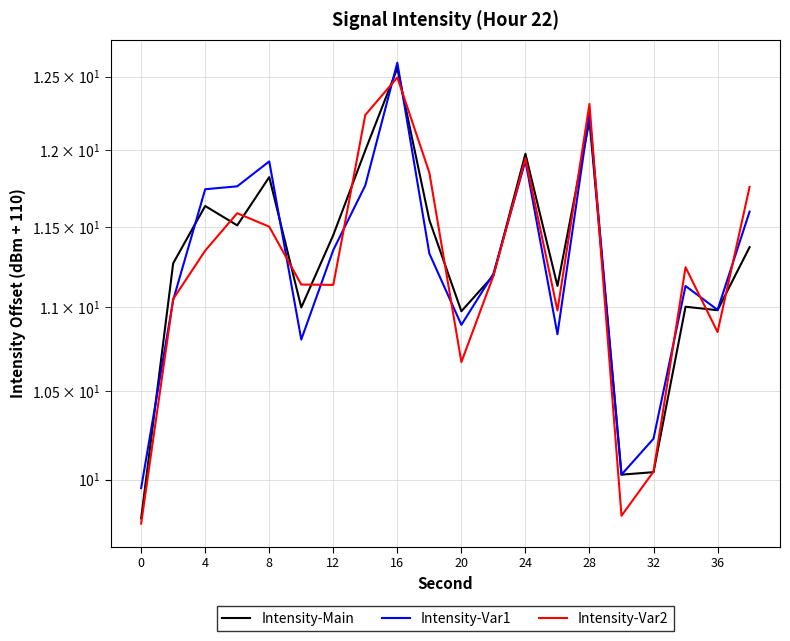

Rank the series by their average value, from lowest to highest.

Intensity-Var2, Intensity-Var1, Intensity-Main